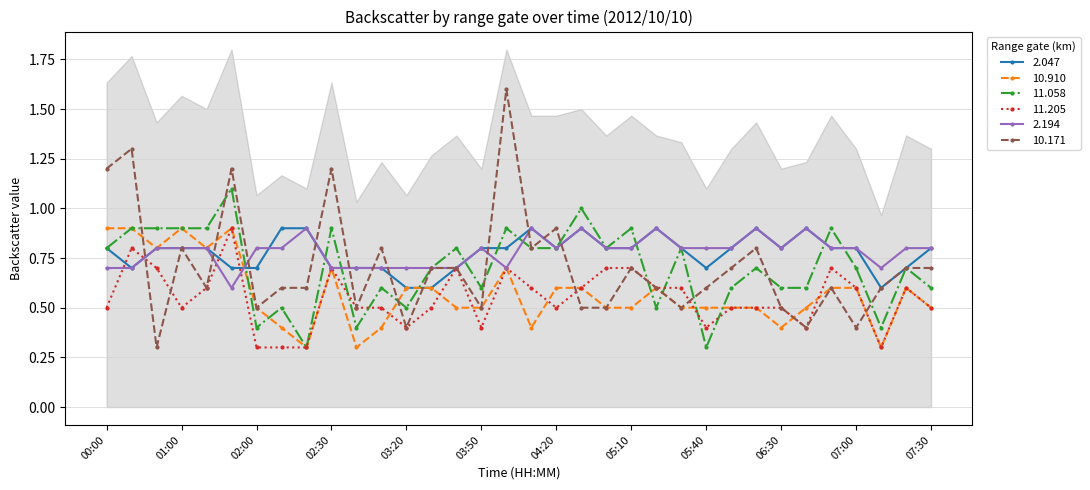

How many lines are shown in the chart?

6